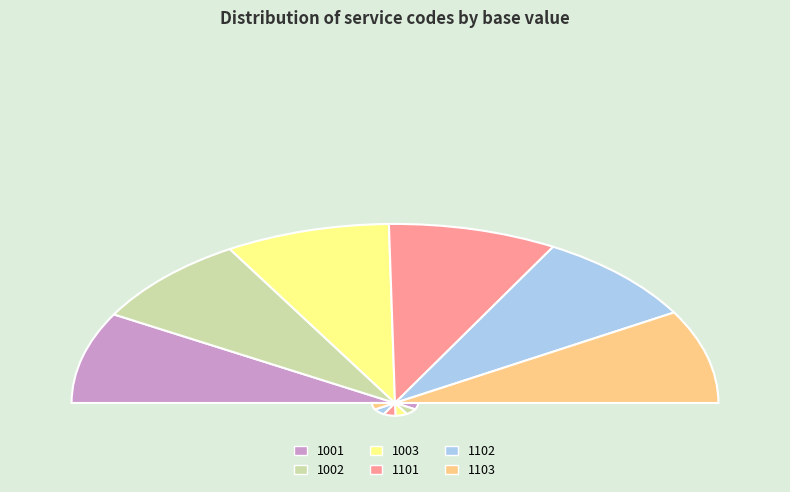

How many slices are in this pie chart?

6